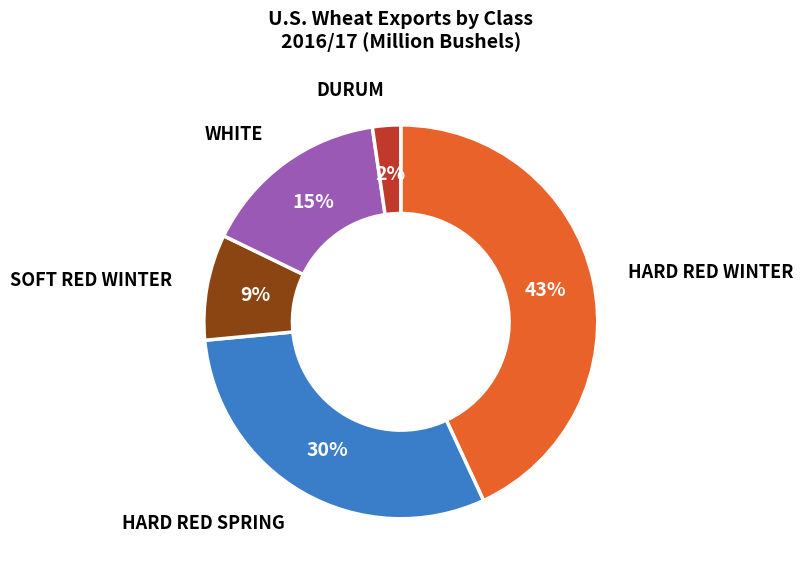

Is there any slice that represents more than half of the pie?

No